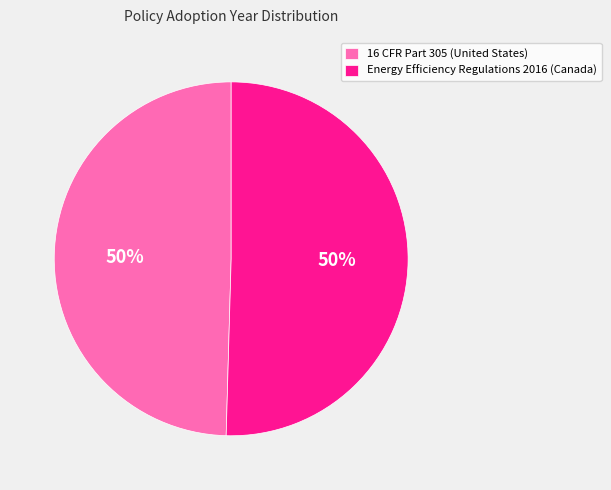

The Energy Efficiency Regulations 2016 (Canada) slice represents 65% of the pie. True or false?

False